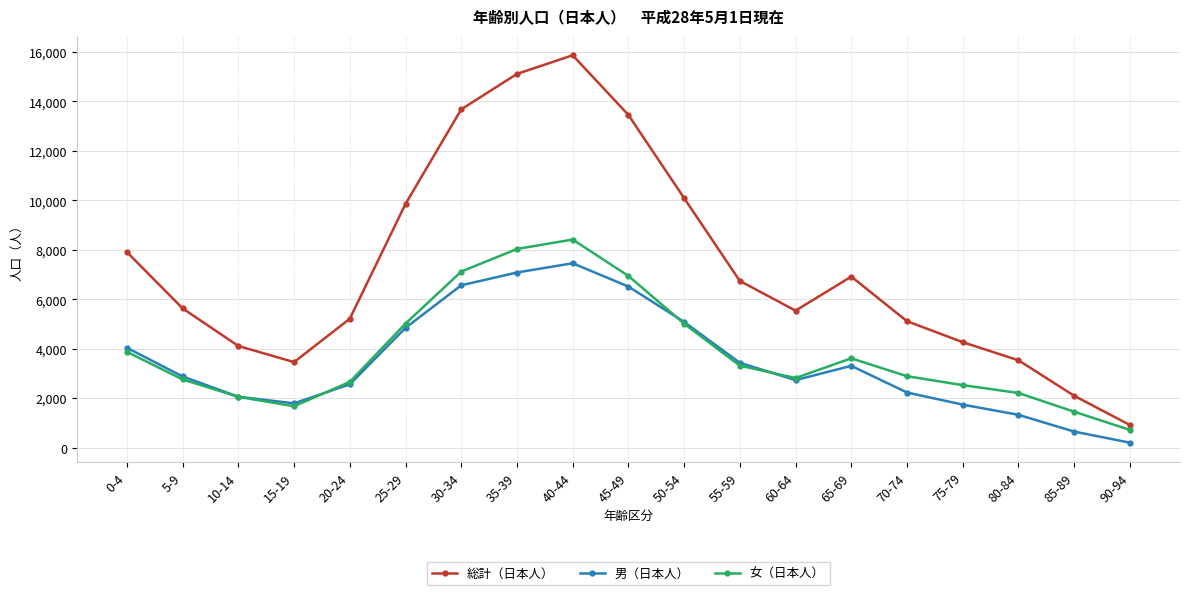

True or false: 総計（日本人） and 男（日本人） cross at least once.

False